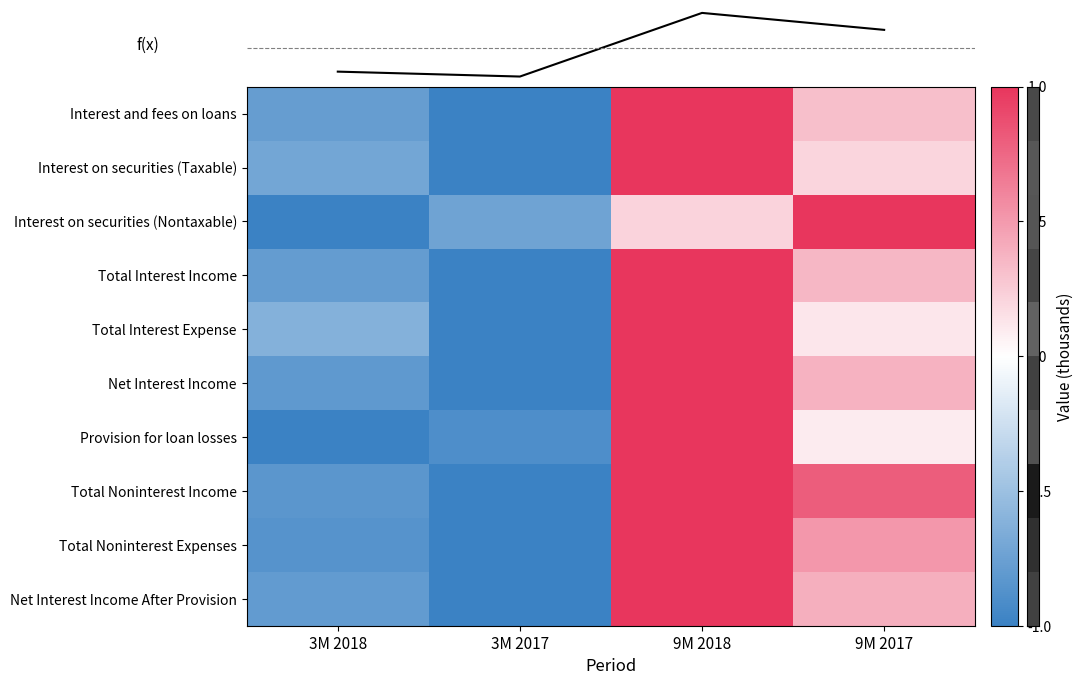

Which has a higher value, 9M 2017 or 3M 2018?

9M 2017